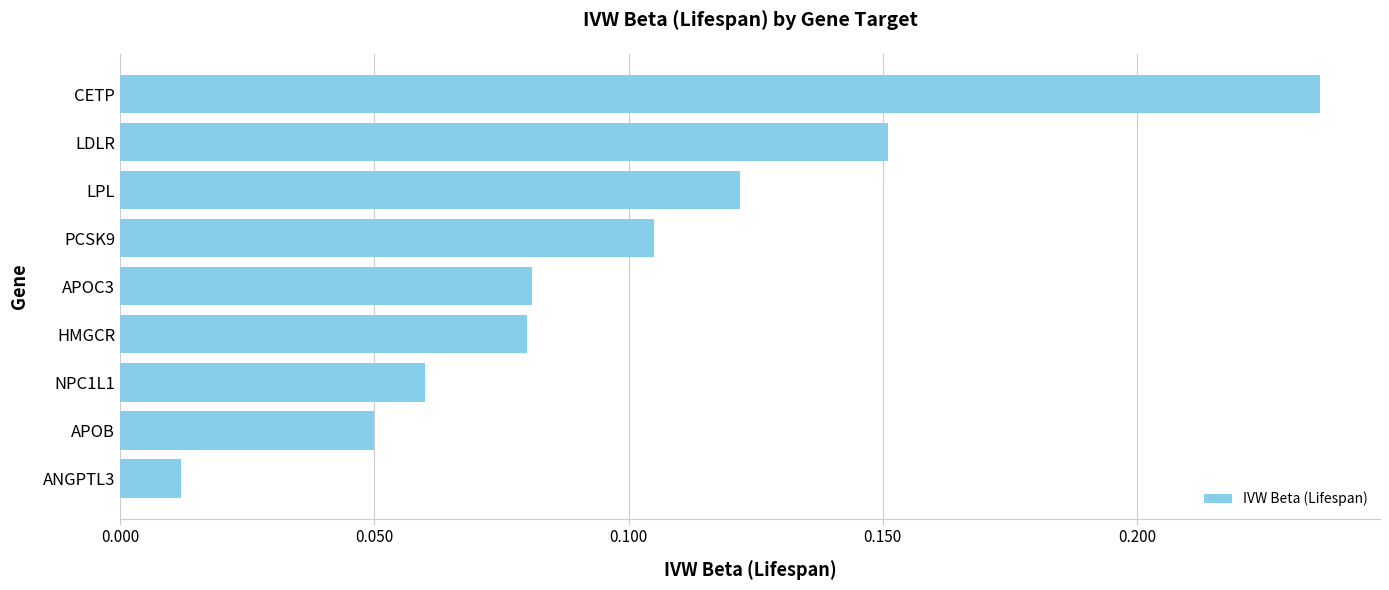

True or false: the data shows 0.0 at APOB.

False